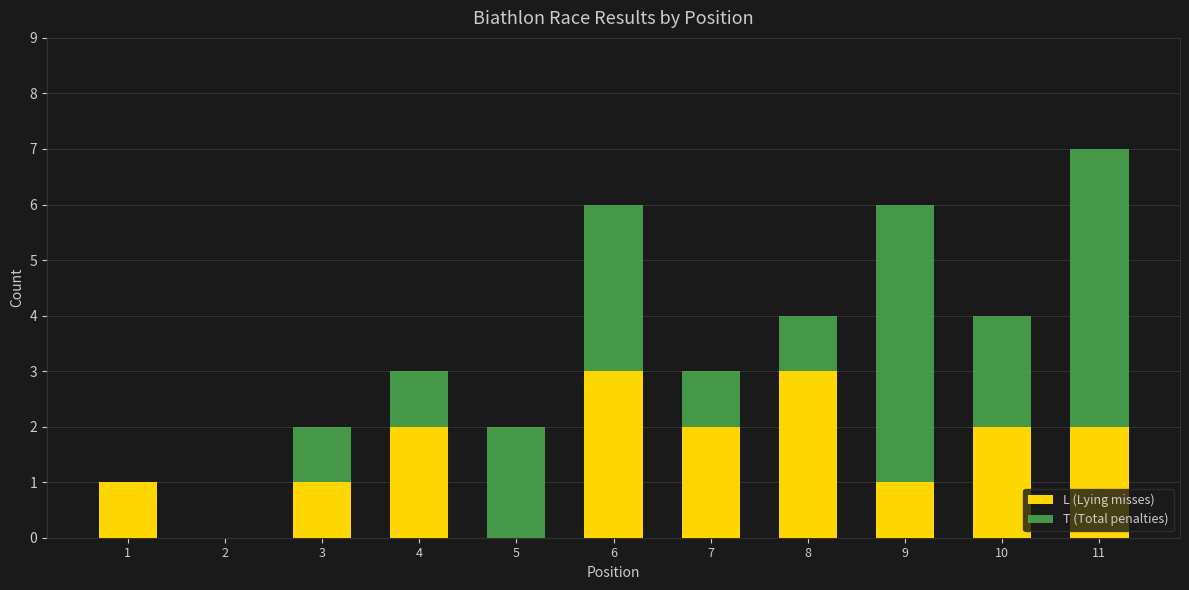

What is the sum of the L (Lying misses) values at 8 and 6?

6